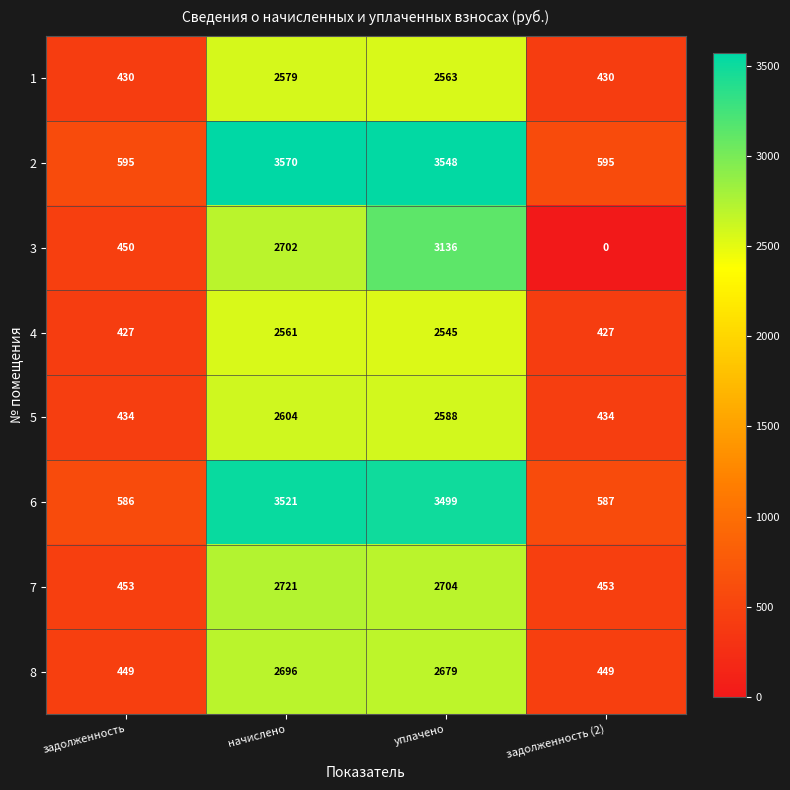

Between уплачено and задолженность (2), which series saw the biggest shift?

3